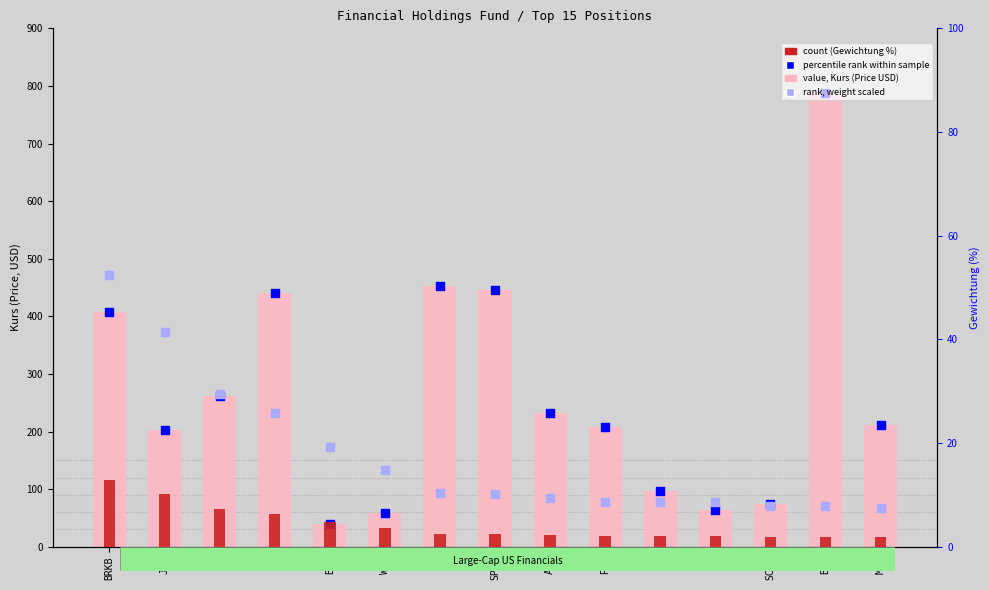

Which series has the largest total across all categories?

Kurs (Price USD)